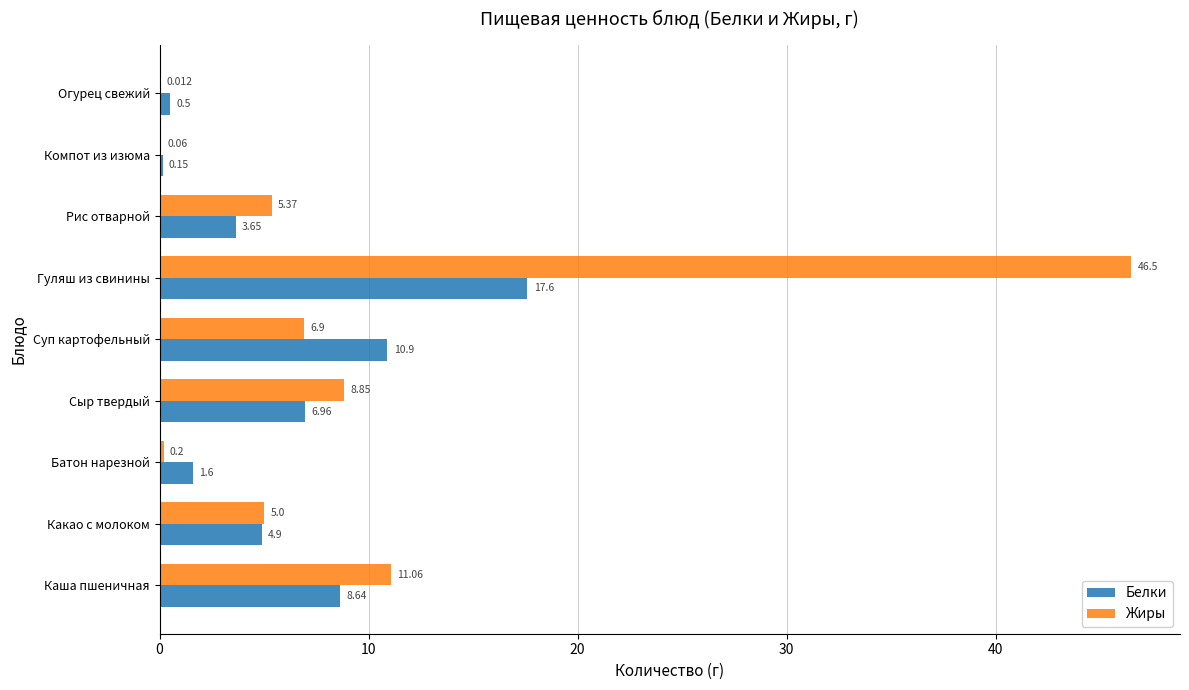

Where is Жиры nearest to the value 23?

Каша пшеничная